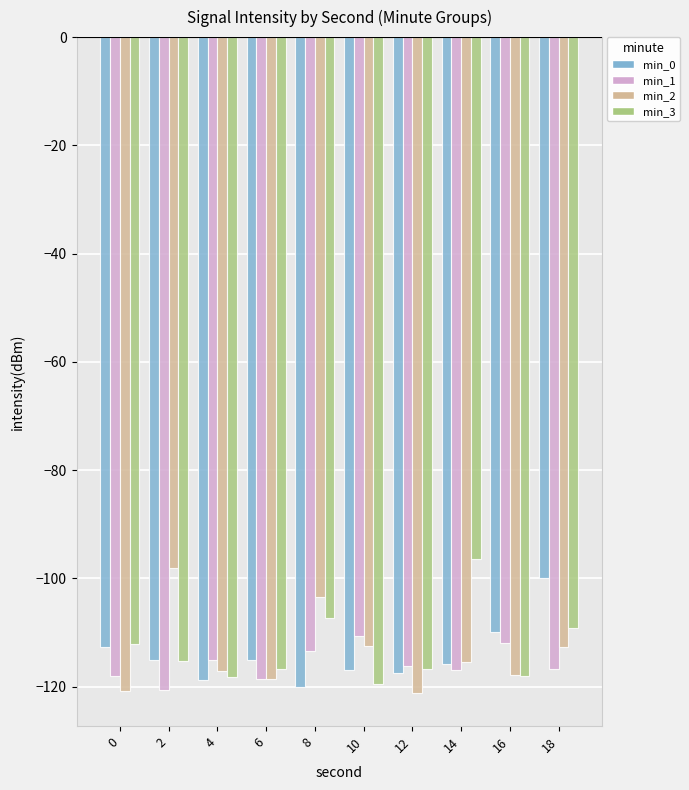

Rank the series by their maximum value, from highest to lowest.

min_3, min_2, min_0, min_1